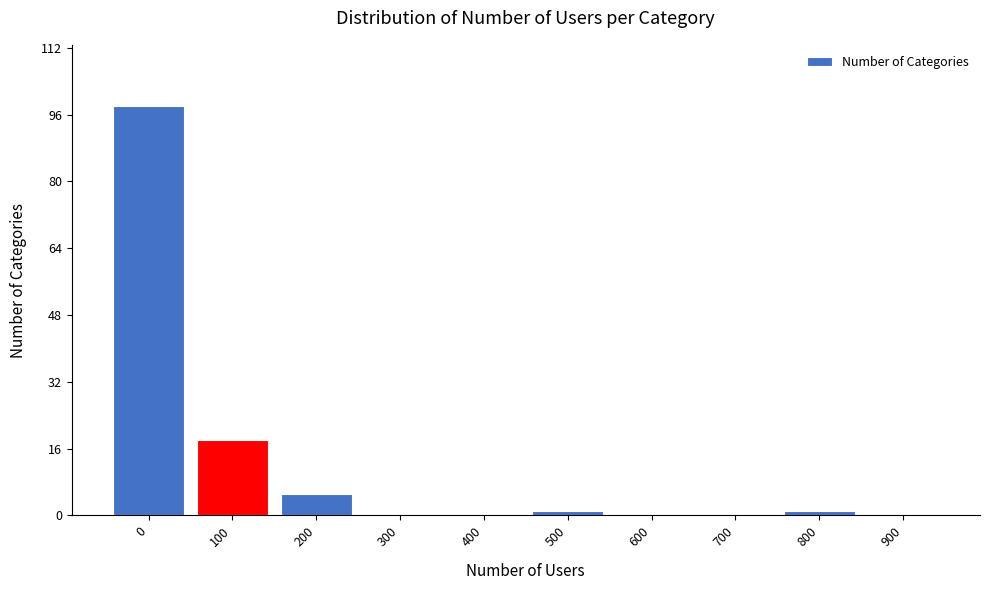

Reading right to left, what are all the values shown in this chart?

900=0	800=1	700=0	600=0	500=1	400=0	300=0	200=5	100=18	0=98